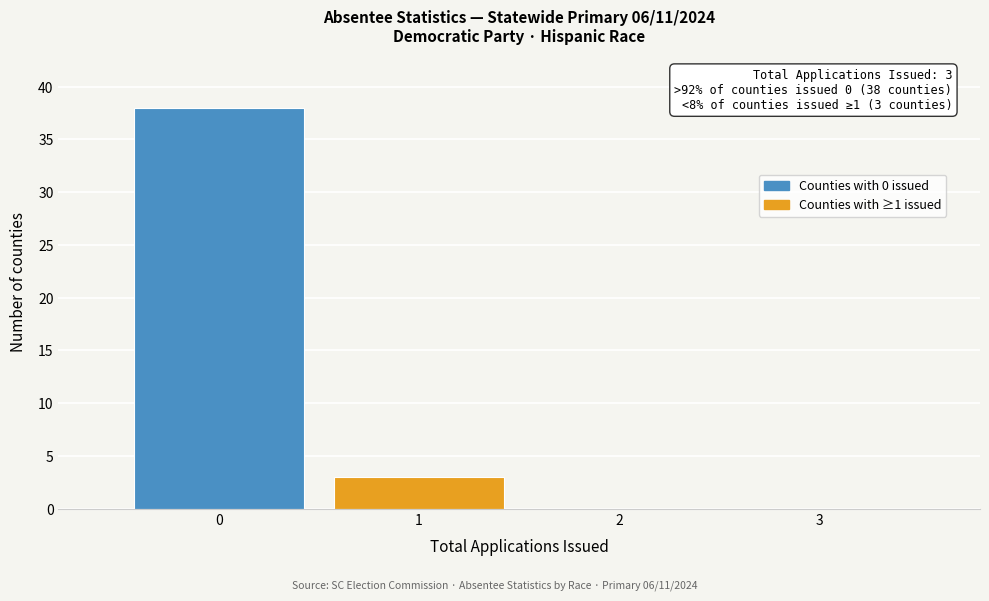

Over which range of the x-axis is the bar tallest?

-0.5 to 0.5